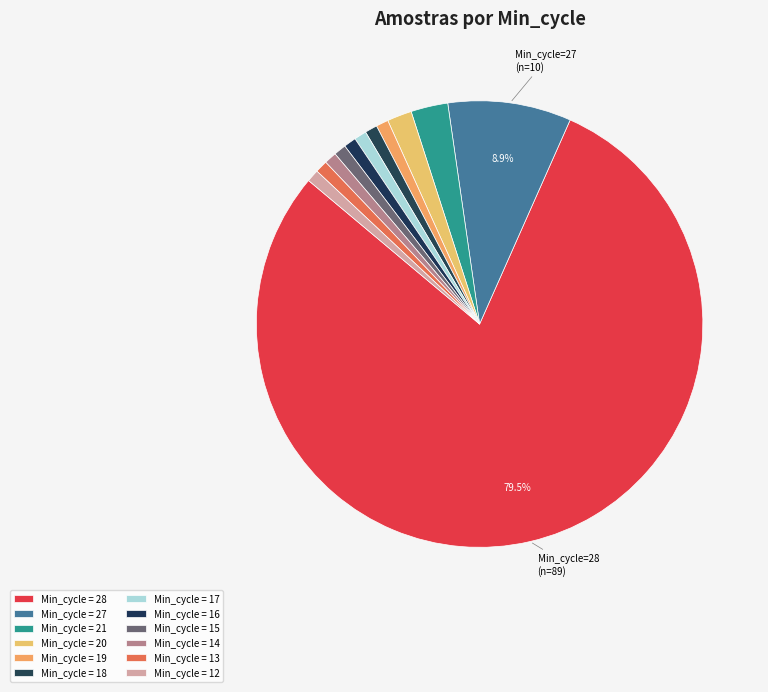

How many slices are in this pie chart?

12